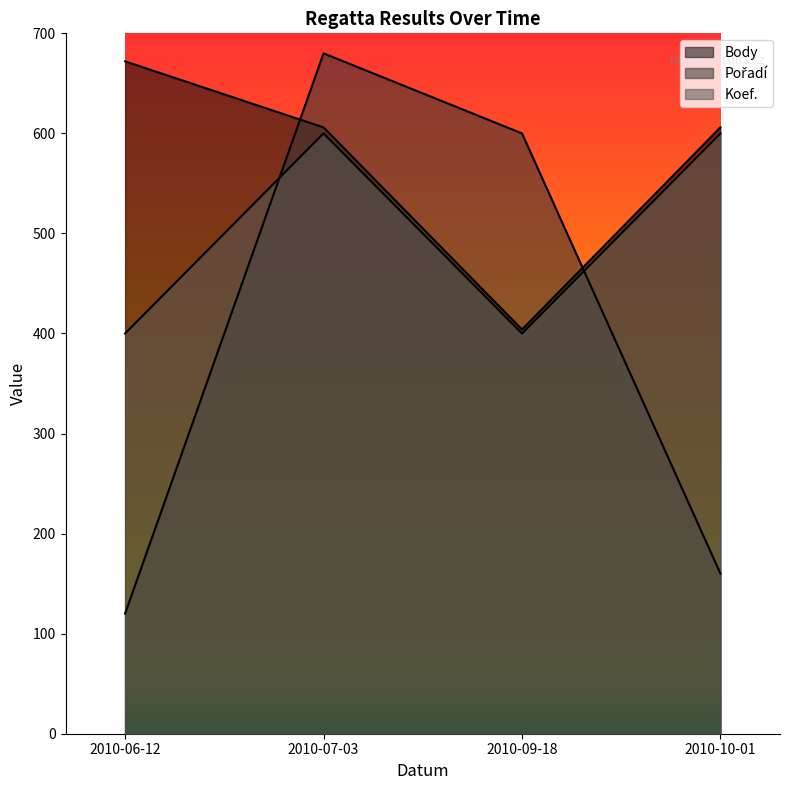

True or false: Body and Pořadí intersect in this chart.

True